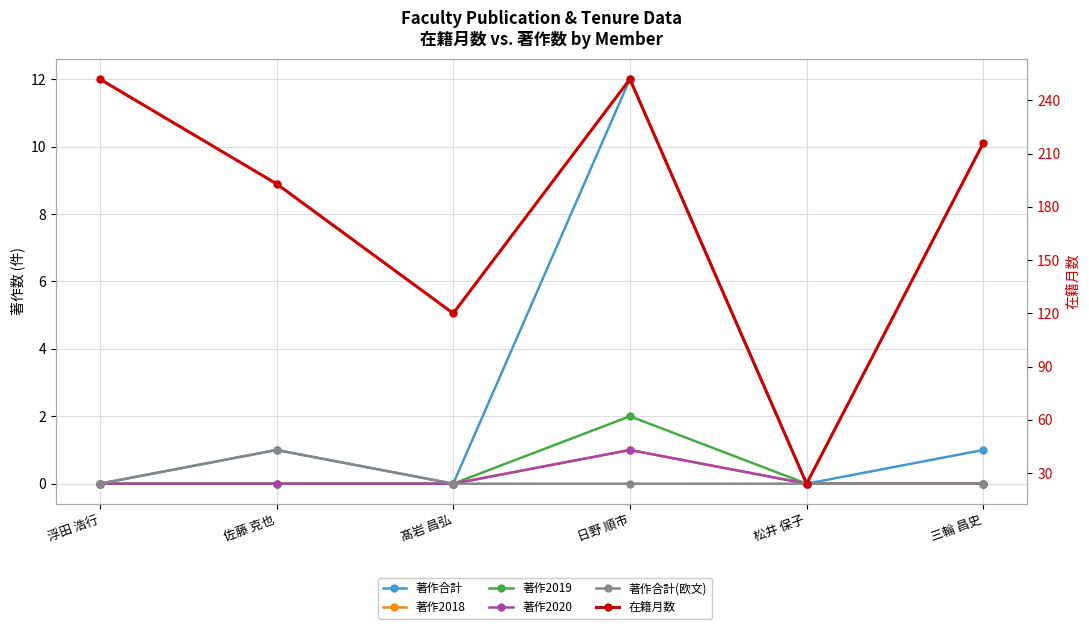

What are all the series names shown in the legend?

著作合計, 著作2018, 著作2019, 著作2020, 著作合計(欧文), 在籍月数